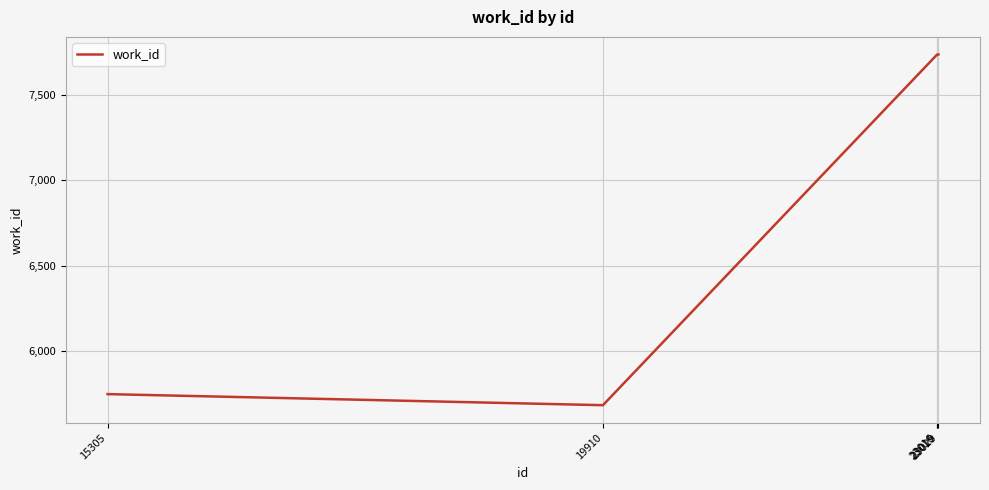

True or false: there are more than 1 points higher than both neighbors.

False